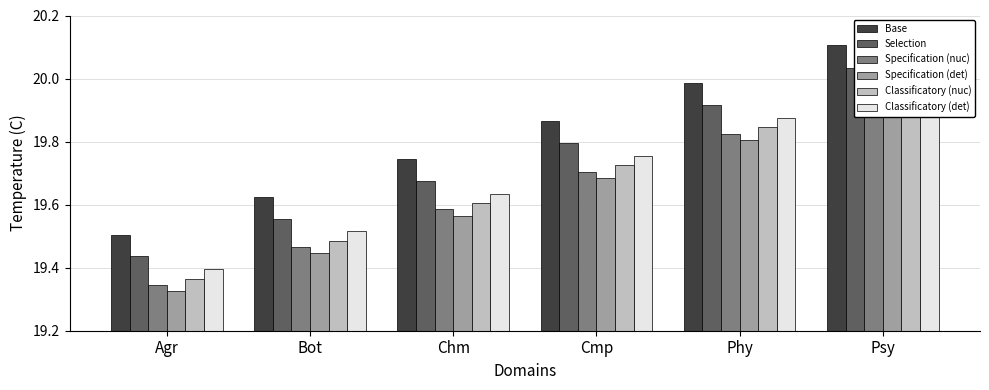

What is the total value across all series at Agr?

116.4